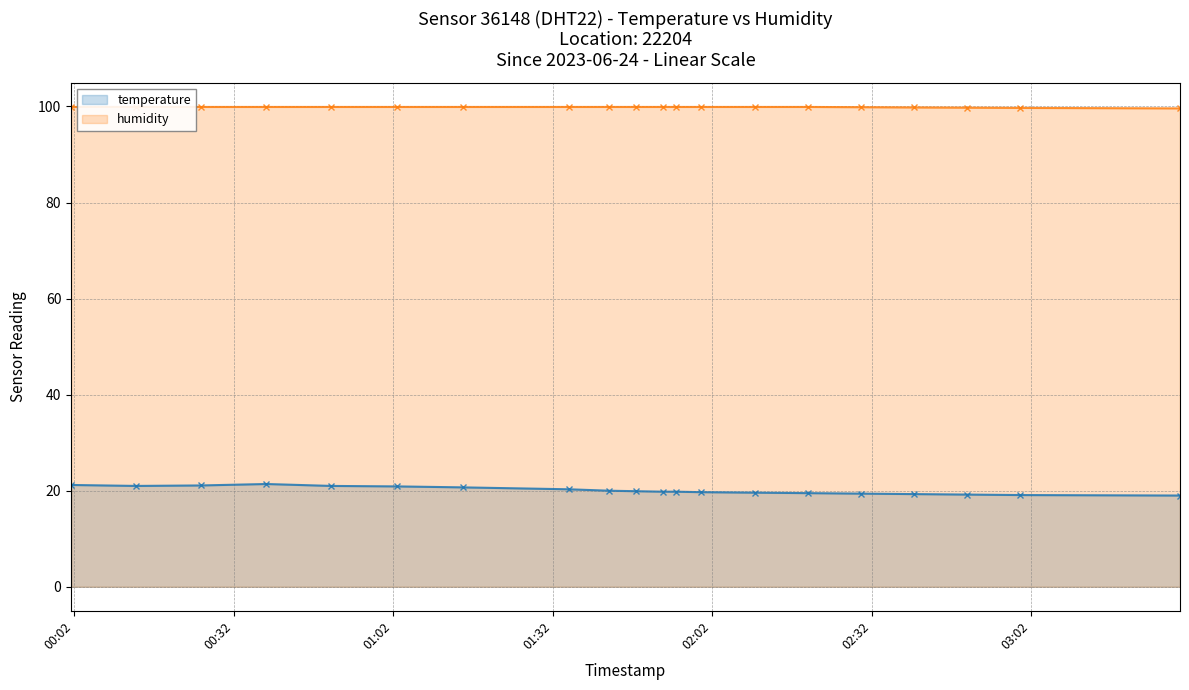

What is the difference between the maximum and minimum values in the humidity line series?

0.3